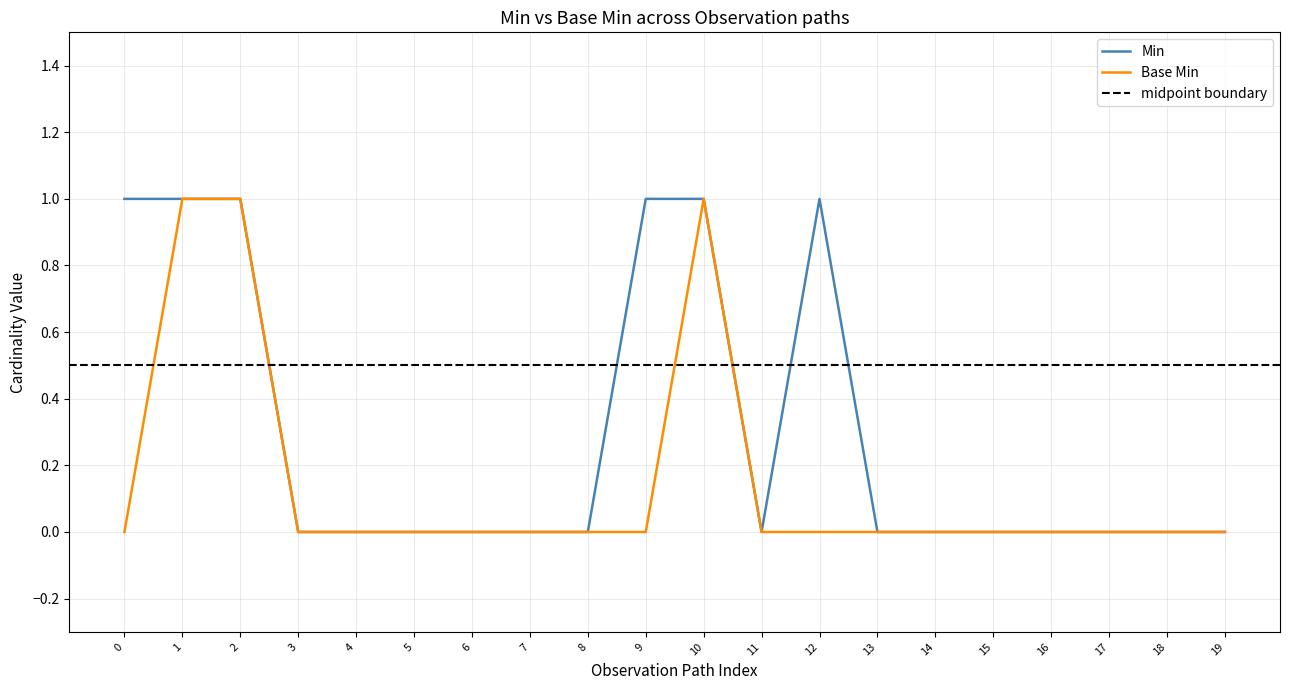

Is it true that Min equals 1 at 2?

True